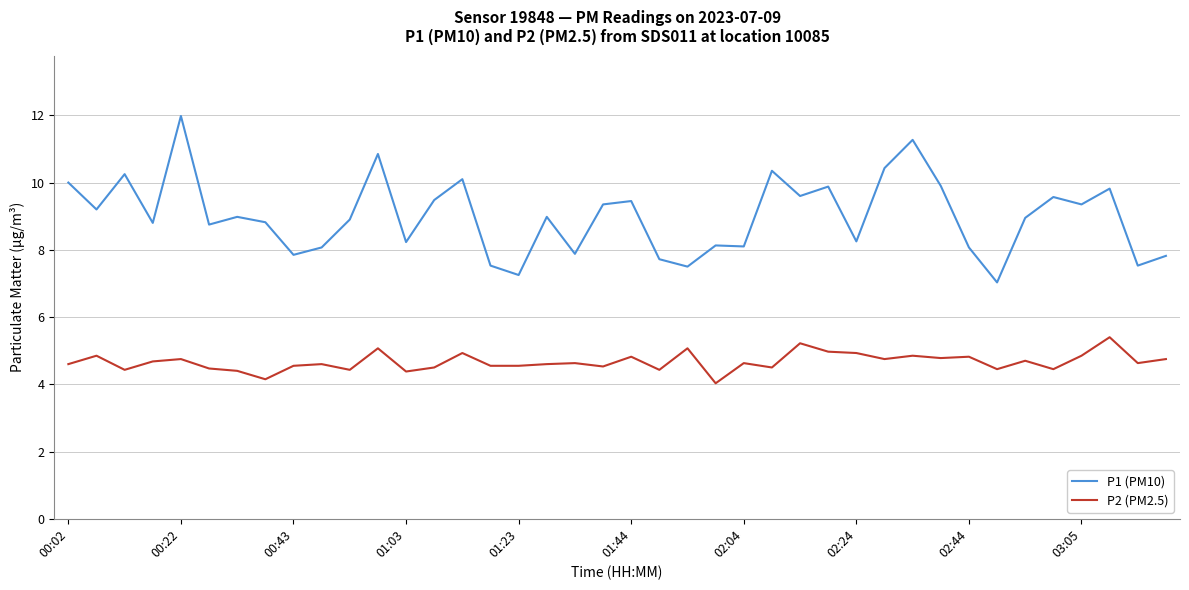

Which series has the largest range (max minus min)?

P1 (PM10)